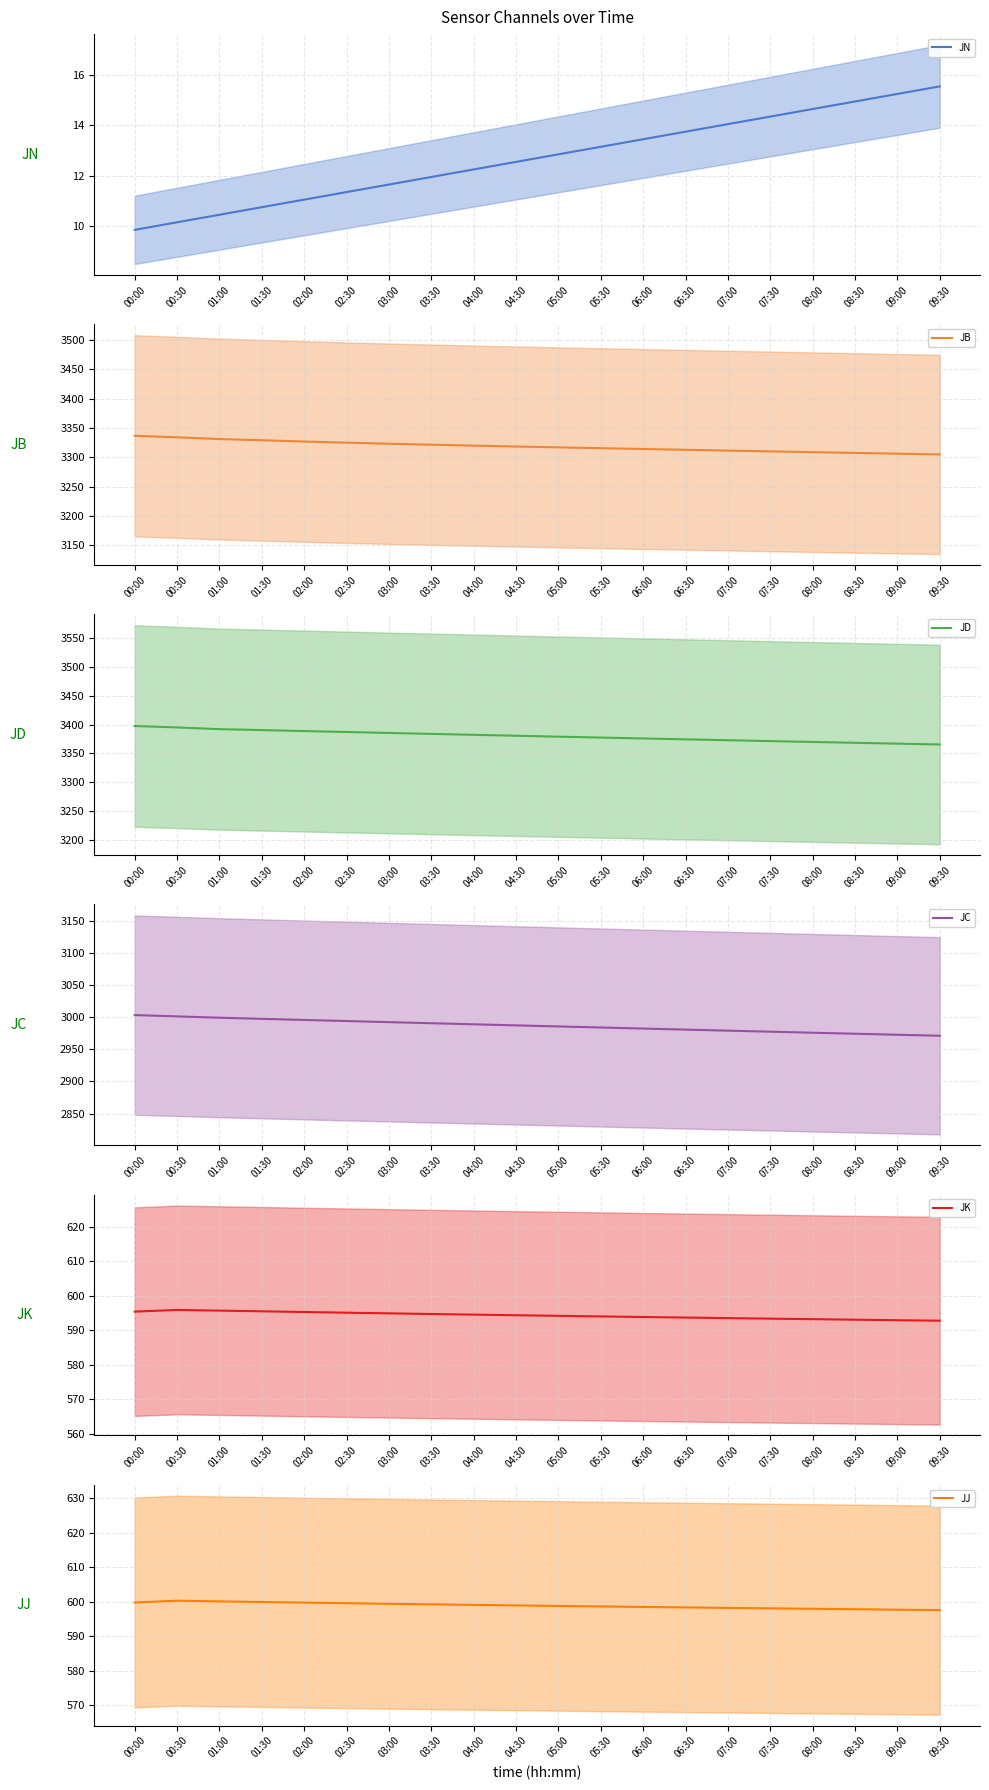

Rank the categories by JN value from lowest to highest.

00:00, 00:30, 01:00, 01:30, 02:00, 02:30, 03:00, 03:30, 04:00, 04:30, 05:00, 05:30, 06:00, 06:30, 07:00, 07:30, 08:00, 08:30, 09:00, 09:30